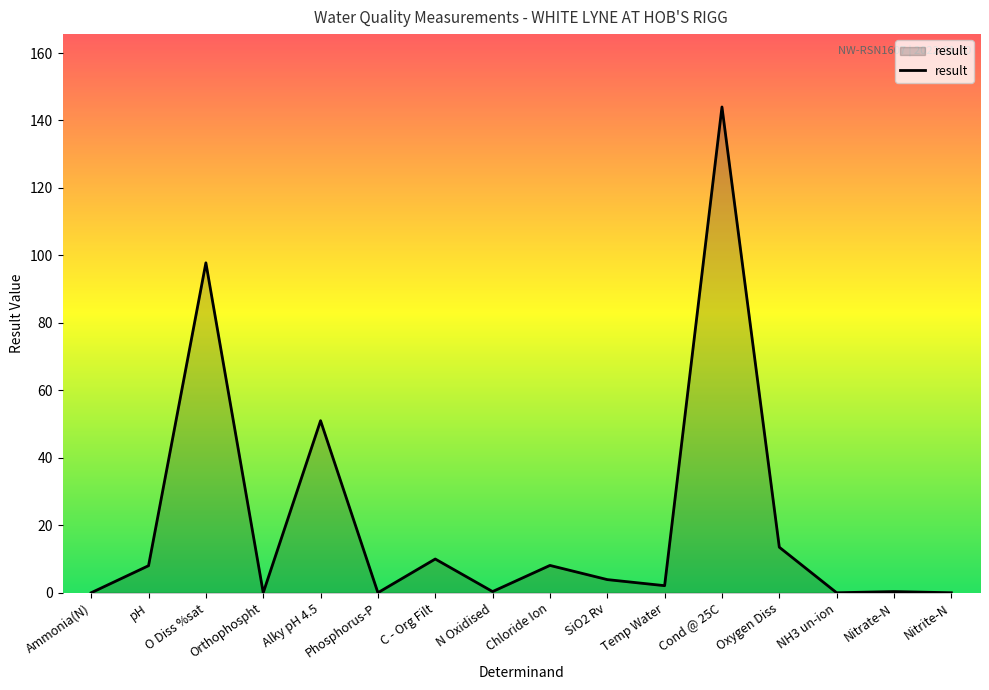

What is the difference between the values at SiO2 Rv and Oxygen Diss?

9.6